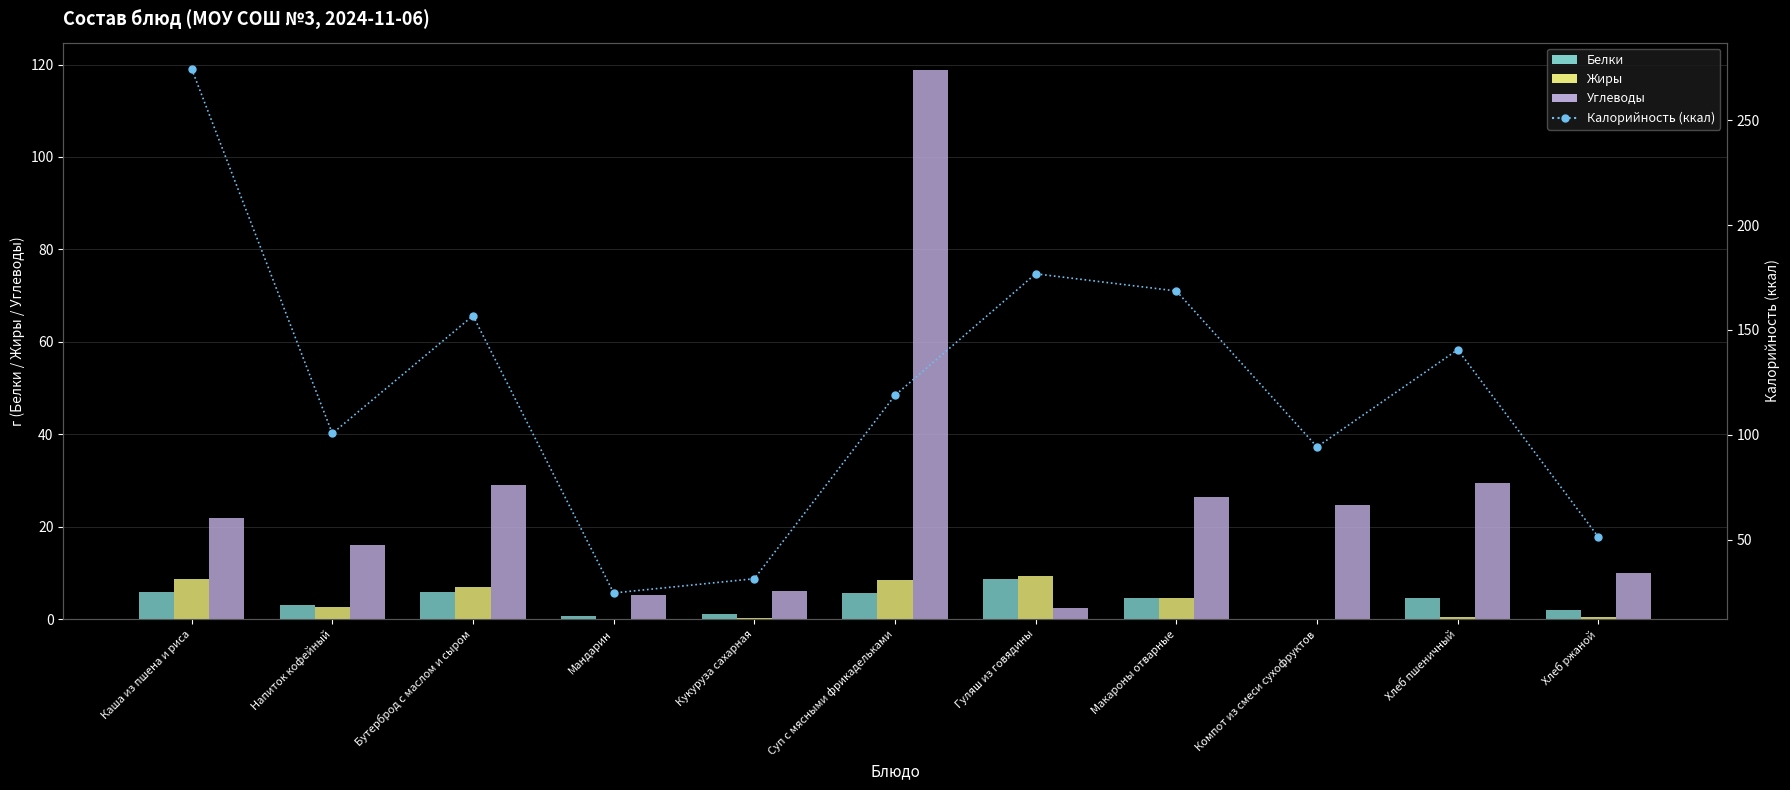

At which label does Жиры first exceed 2?

Каша из пшена и риса